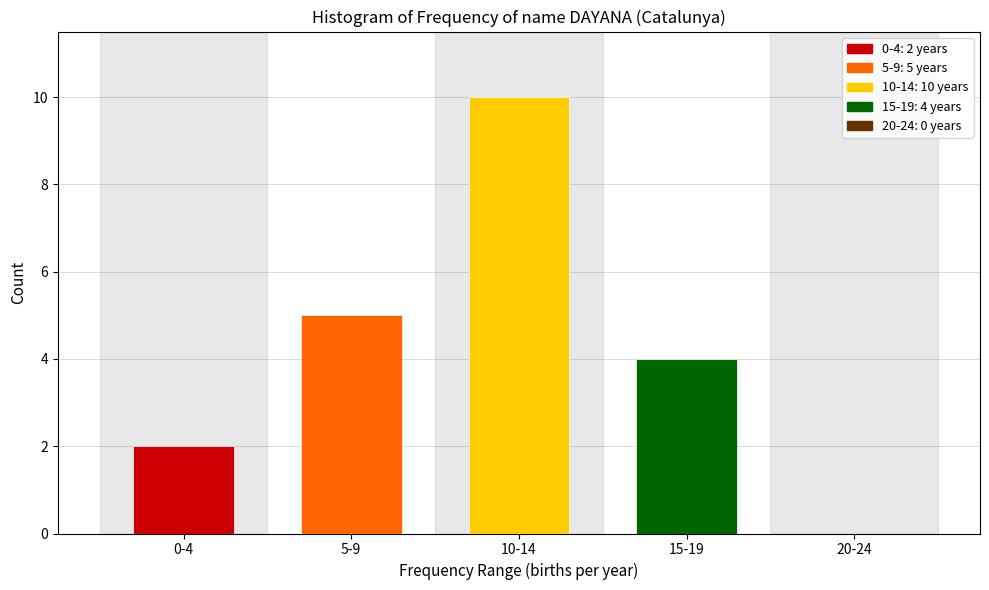

Reading left to right, transcribe all the data shown in this chart.

0-4=2	5-9=5	10-14=10	15-19=4	20-24=0